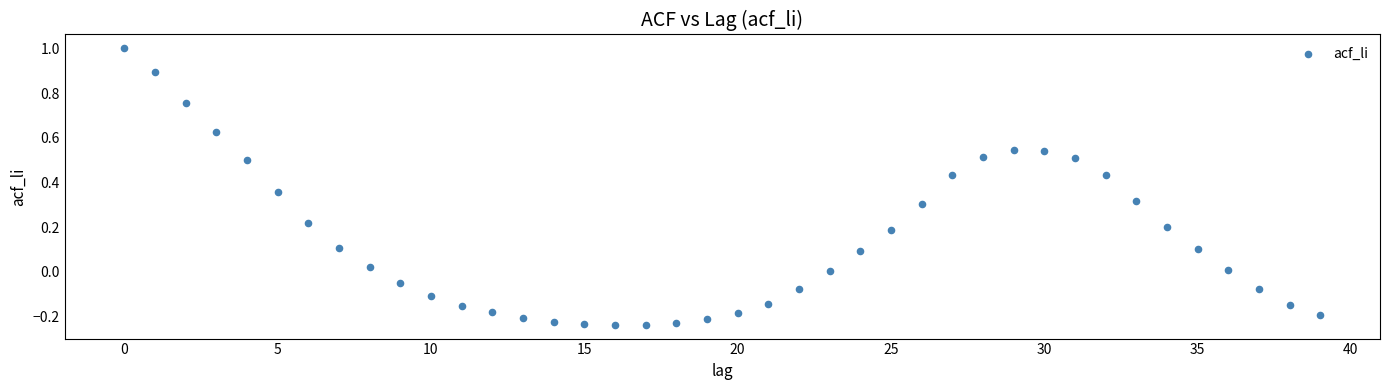

What is the range of Y values (max minus min)?

1.2